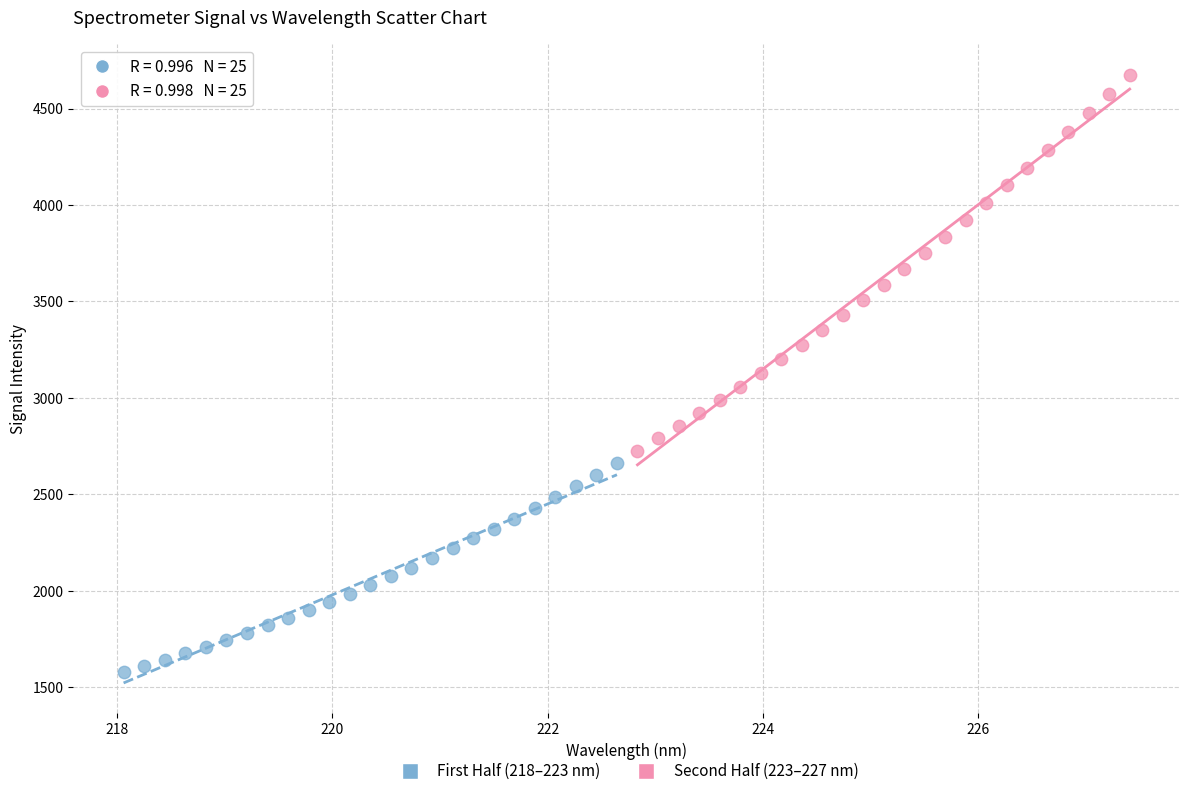

Which series reaches the minimum Y coordinate?

First Half (218–223 nm)